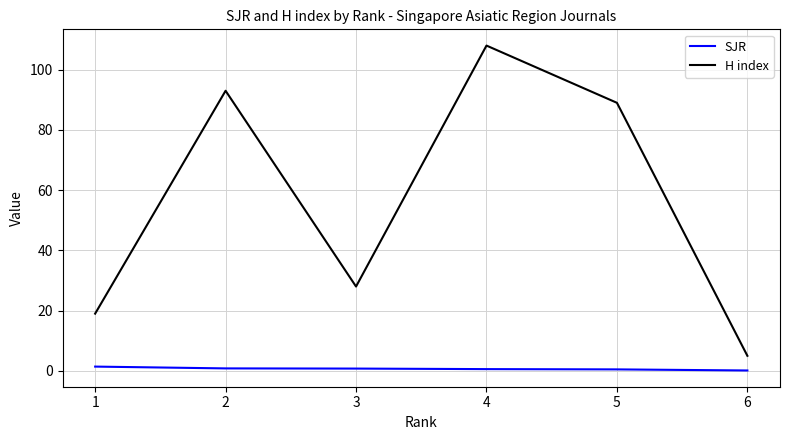

Rank the series by their maximum value, from lowest to highest.

SJR, H index